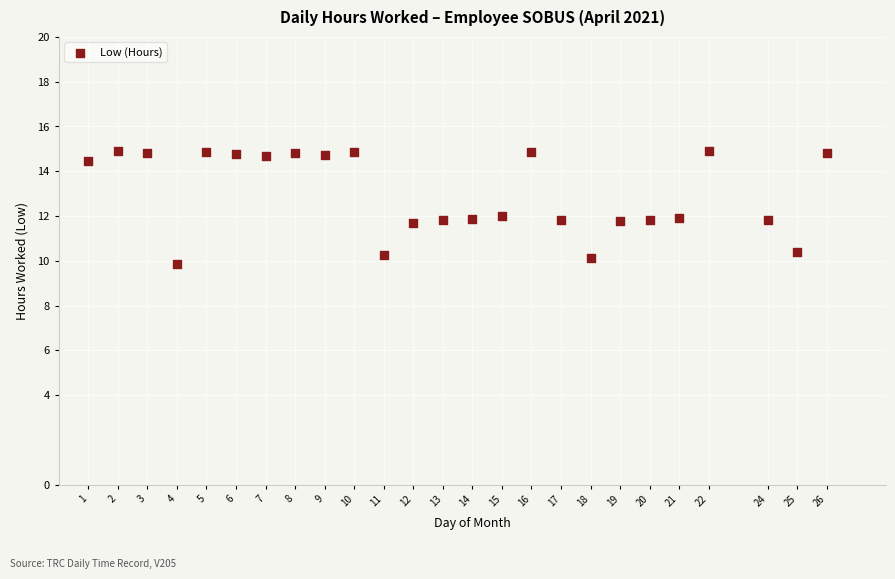

What is the range of Y values (max minus min)?

5.1